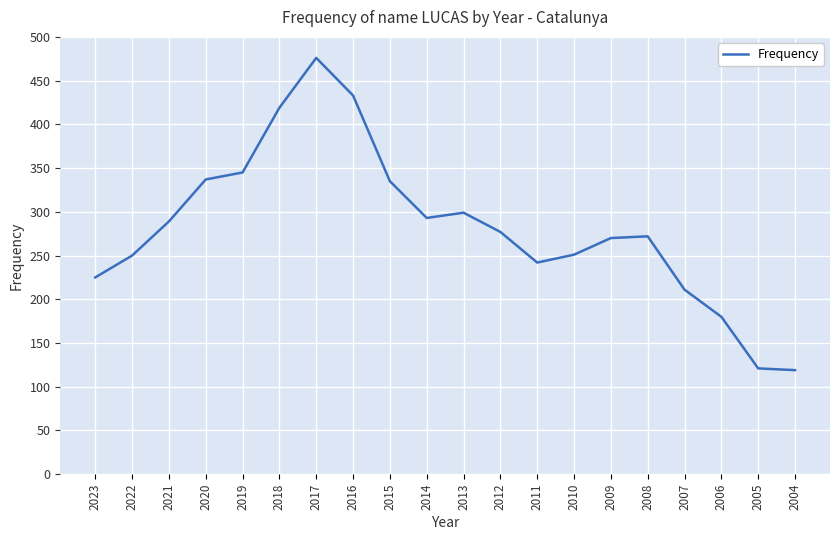

True or false: there are more than 1 points higher than both neighbors.

True